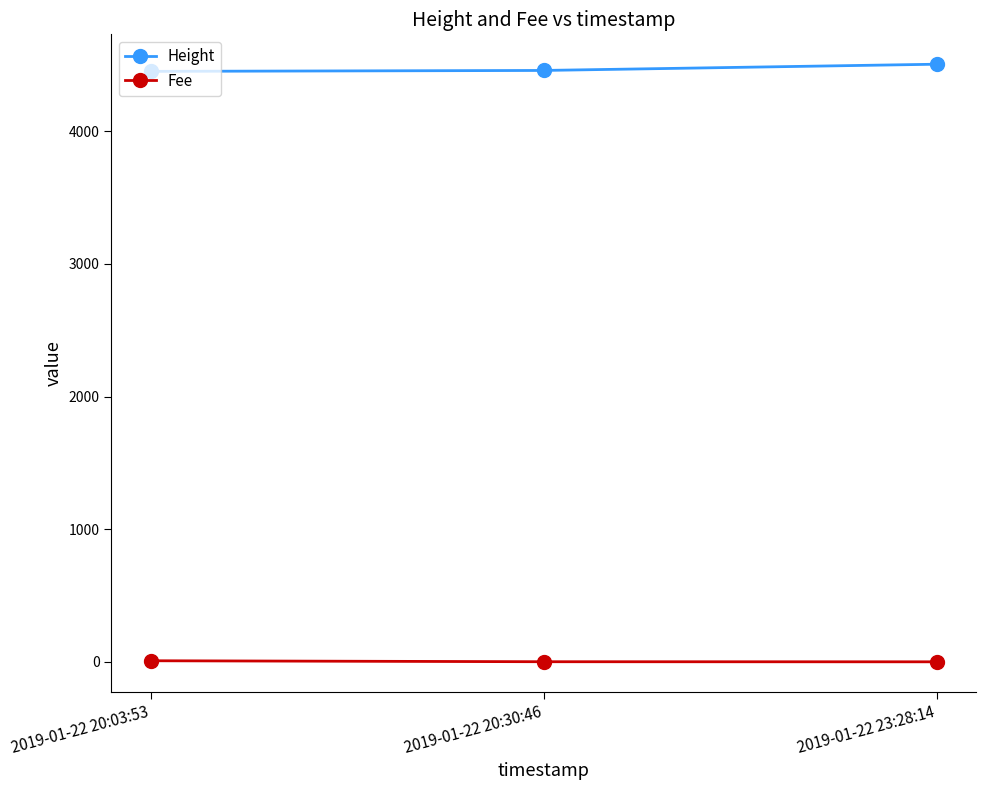

What is the minimum value for Fee?

0.1